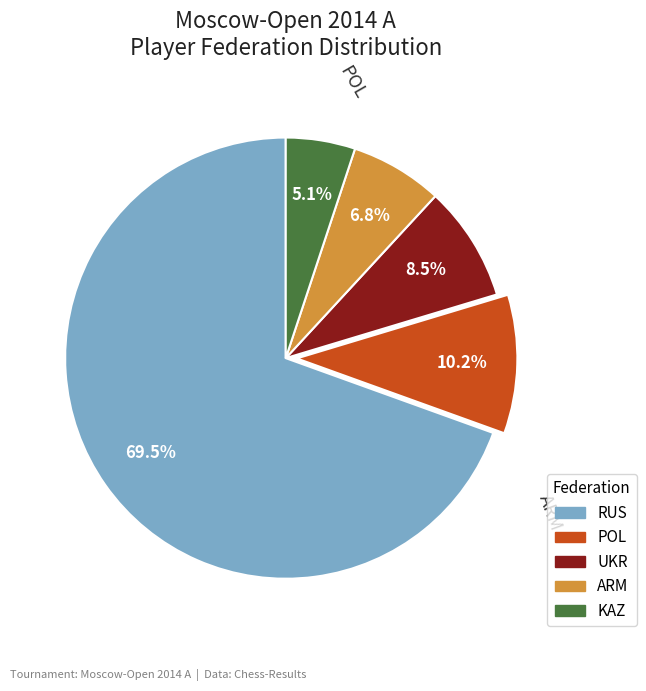

Is there a majority slice in this chart?

Yes